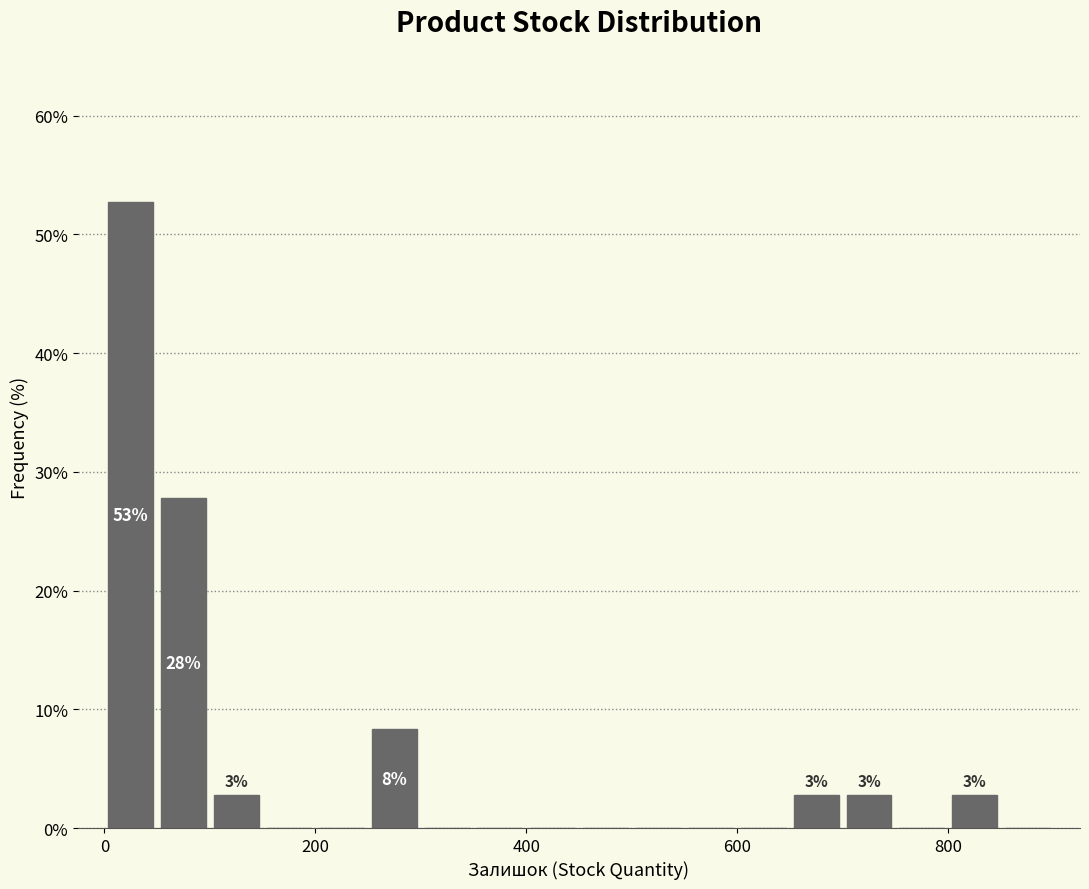

Around what value on the x-axis is the tallest bar? Give the approximate position of its centre, as read against the axis.

20